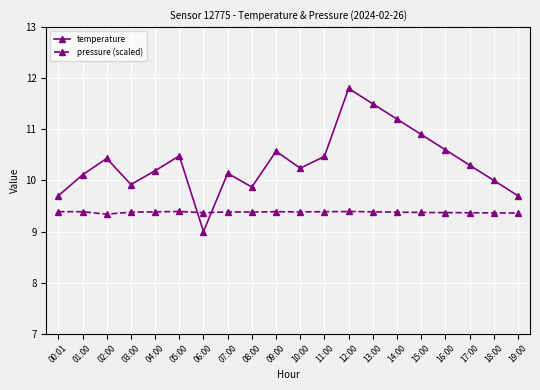

Rank the series by their maximum value, from highest to lowest.

temperature, pressure (scaled)